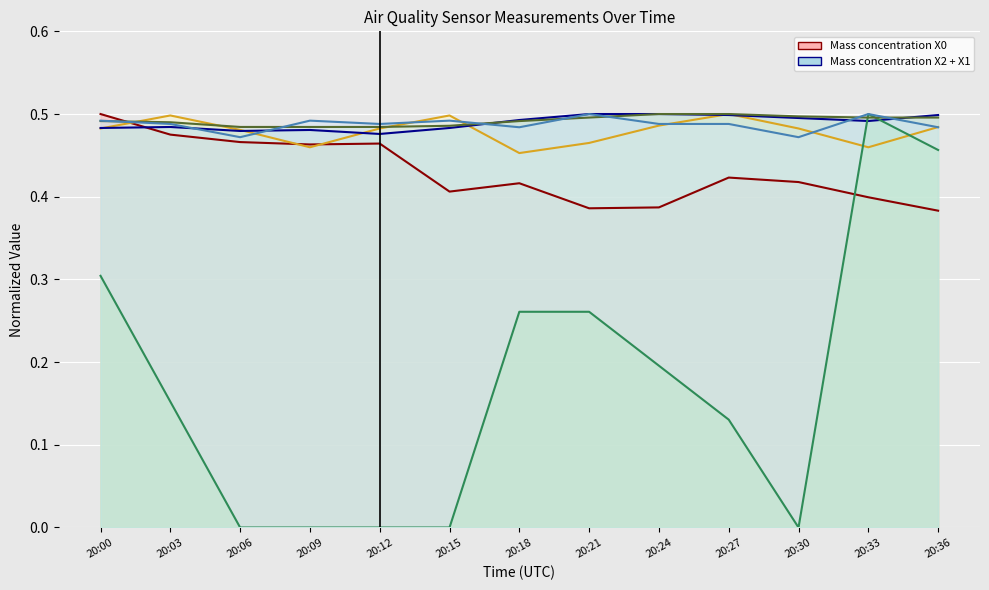

How many Mass concentration X1 values are between 0 and 1?

13